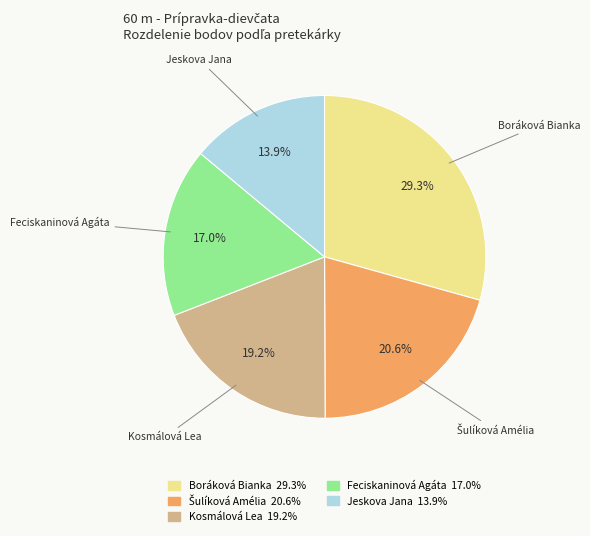

Approximately how many times larger is the value at Boráková Bianka compared to Feciskaninová Agáta?

1.7